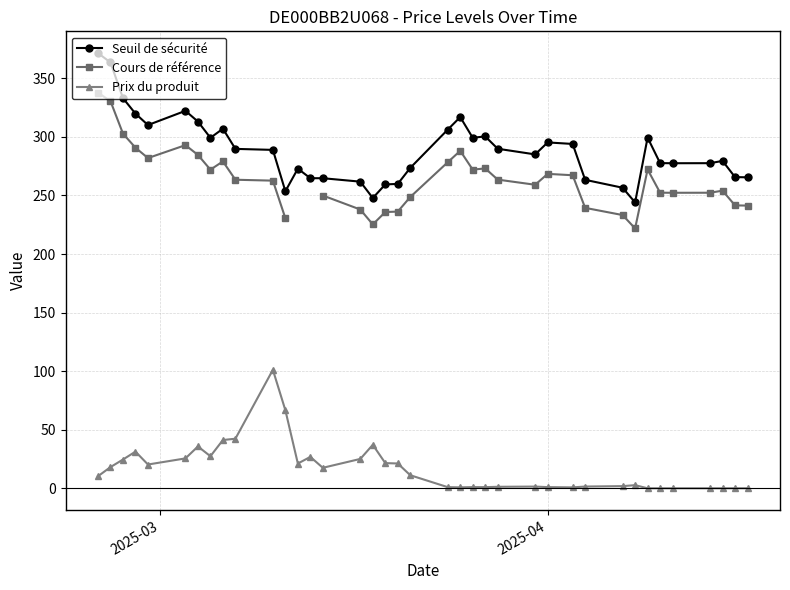

What is the highest value of the Prix du produit series?

101.2